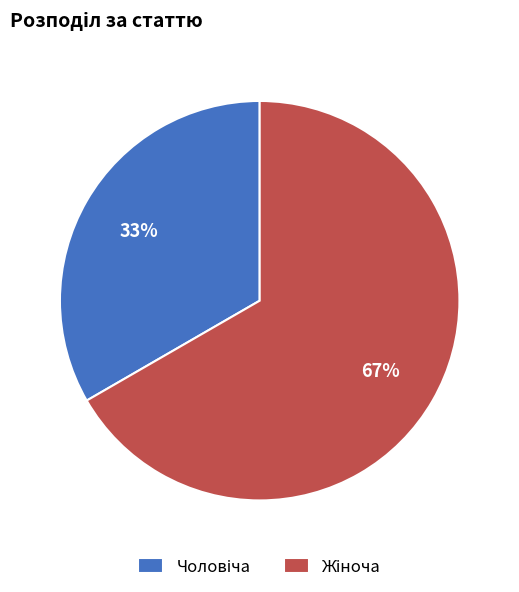

Is there any slice that represents more than half of the pie?

Yes